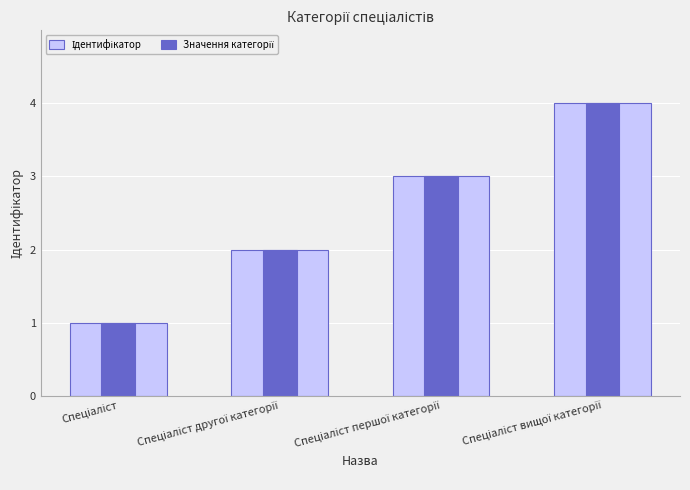

What position from the left is Спеціаліст?

1